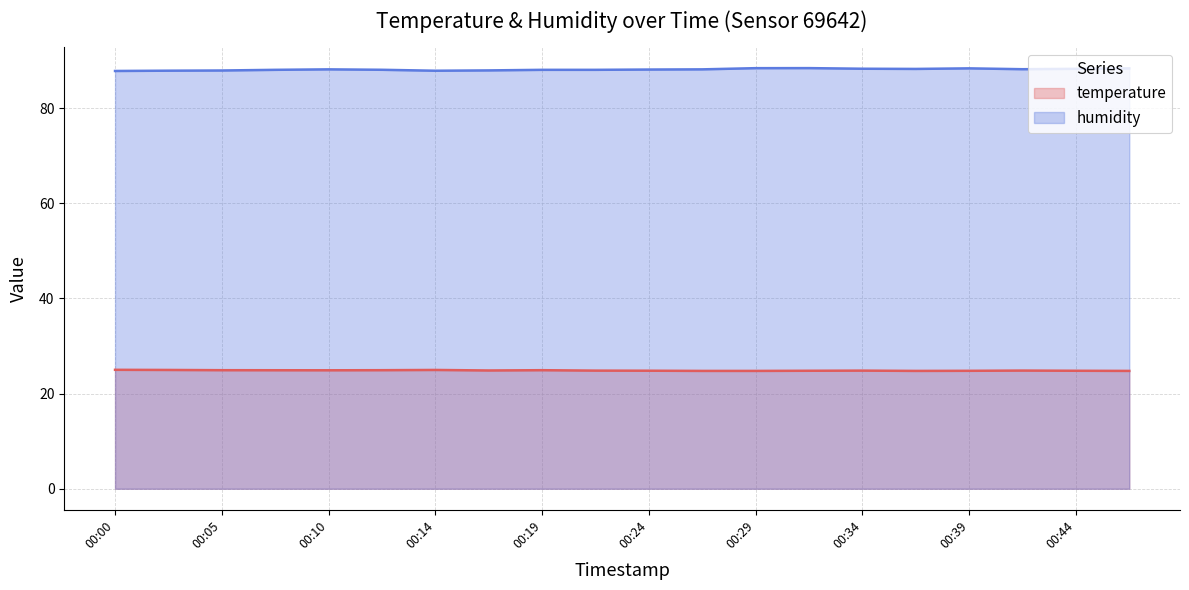

True or false: temperature and humidity cross at least once.

False